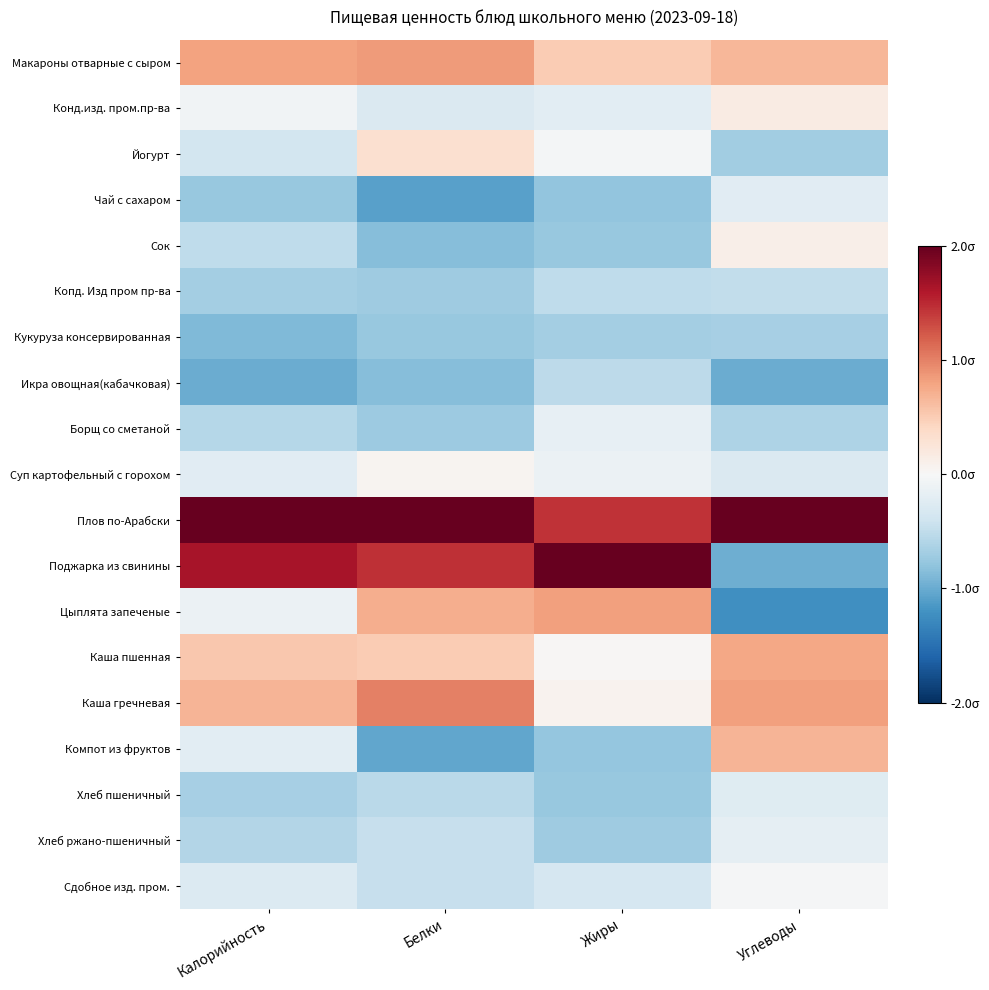

What is the difference between the highest and lowest values at Калорийность?

3.0